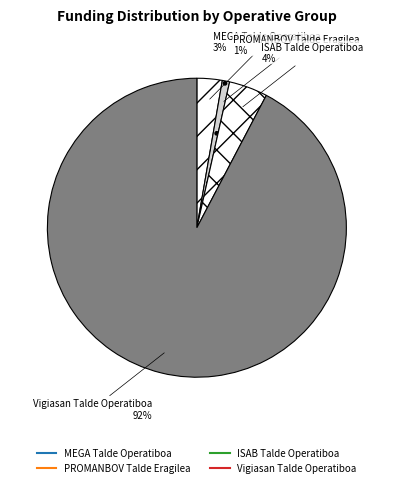

Which slice is the smallest?

PROMANBOV Talde Eragilea